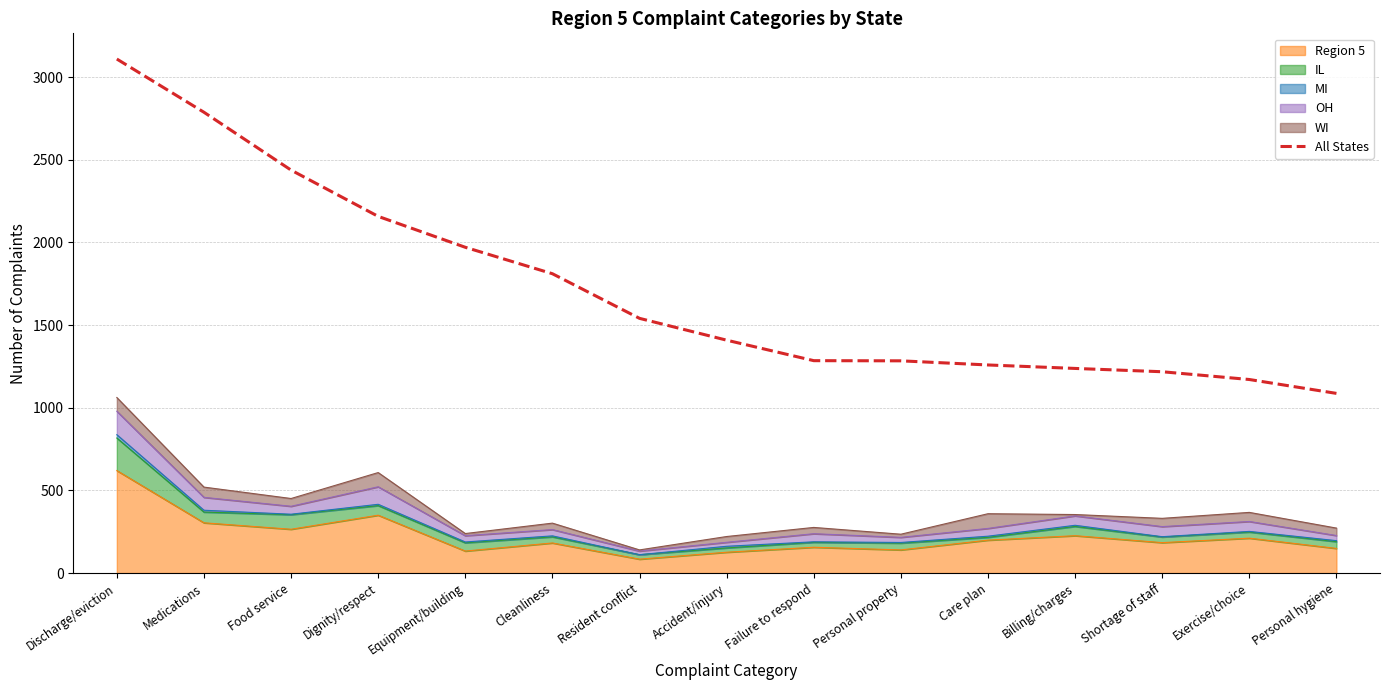

True or false: the data has more than 1 interior local peaks.

False